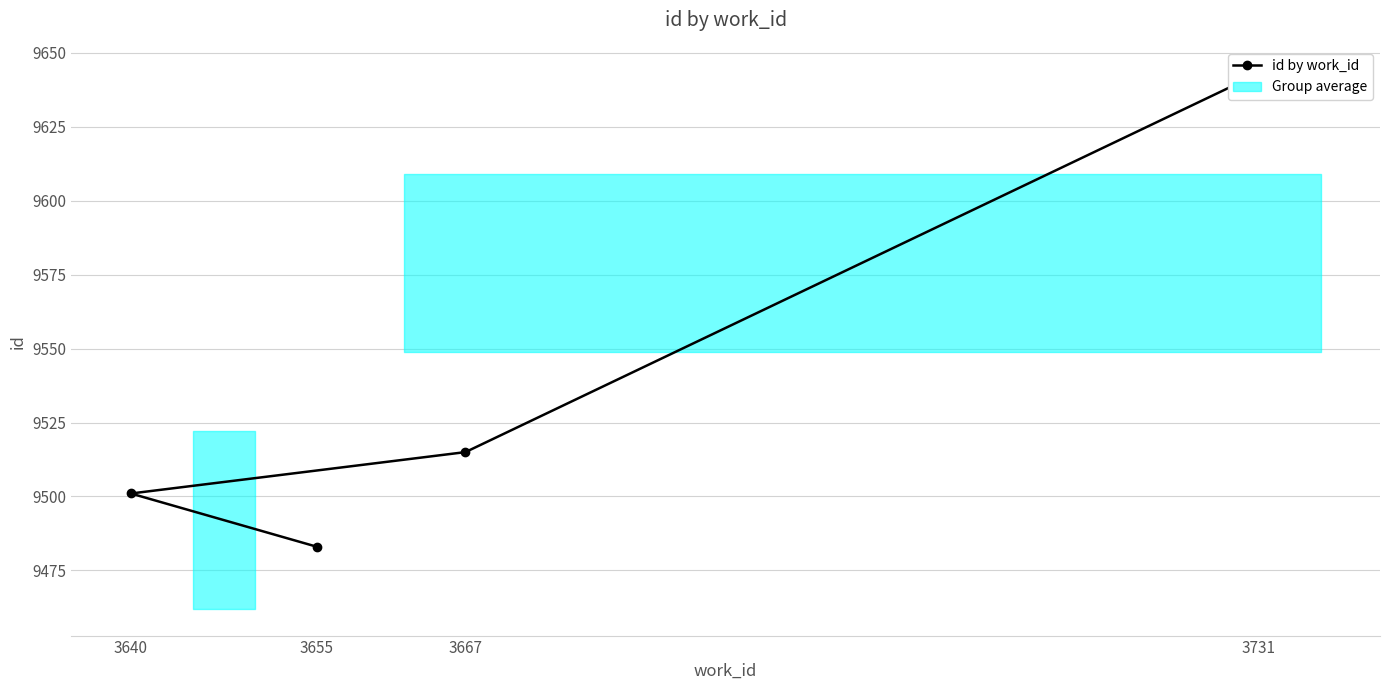

The value at 3667 is 9515. True or false?

True